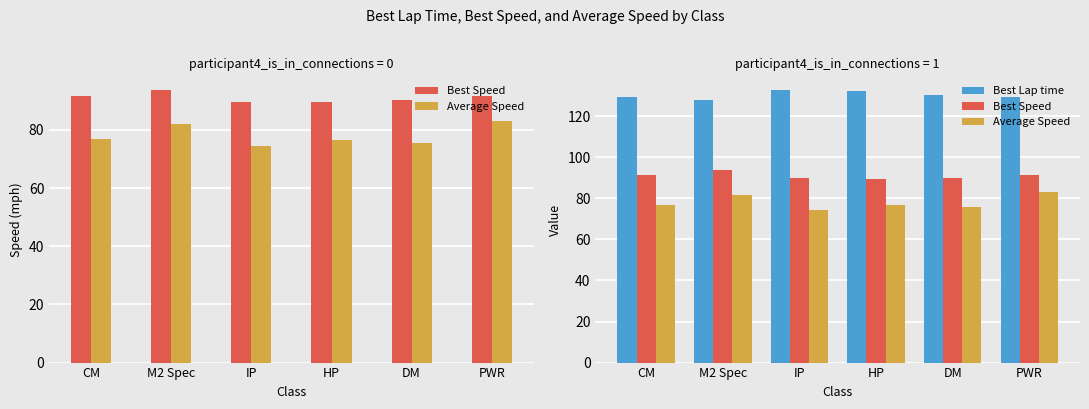

Reading left to right, what are all the values shown in this chart?

Best Speed: CM=91.6	M2 Spec=93.7	IP=89.7	HP=89.5	DM=90.2	PWR=91.6
Average Speed: CM=76.7	M2 Spec=81.9	IP=74.3	HP=76.6	DM=75.6	PWR=82.9
Best Lap time: CM=129.3	M2 Spec=128.0	IP=132.8	HP=132.1	DM=130.6	PWR=129.3